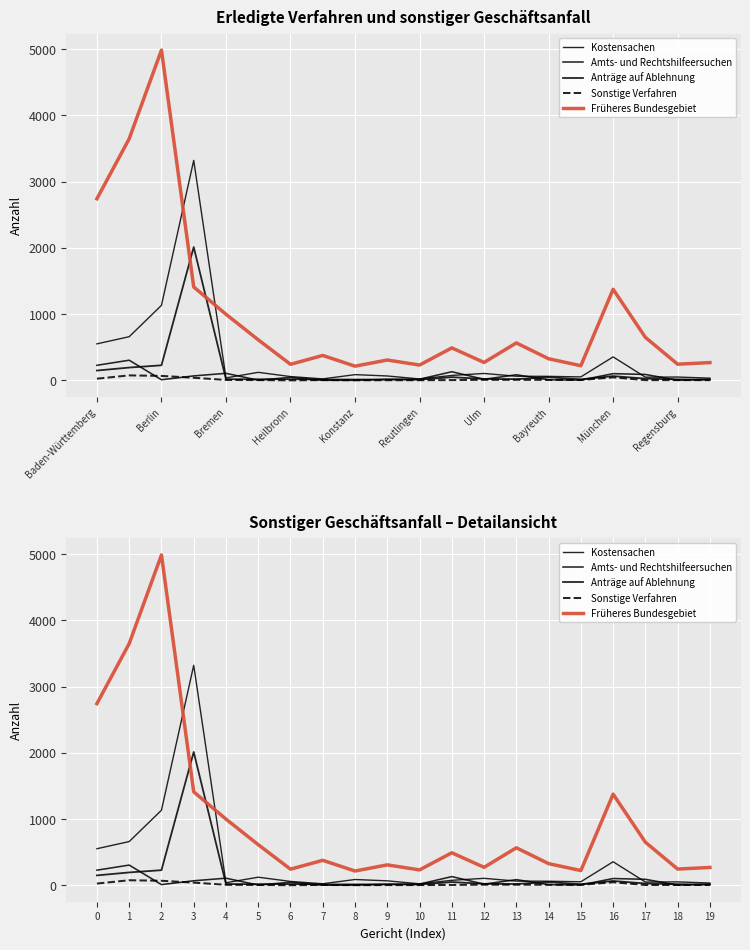

What is the average value of the Sonstige Verfahren series?

16